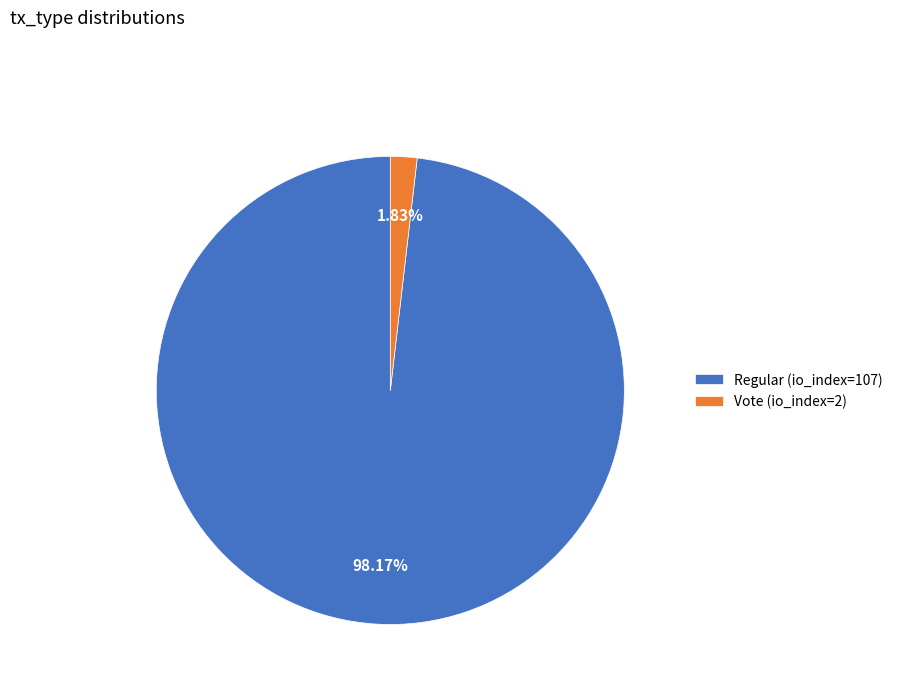

Between Vote (io_index=2) and Regular (io_index=107), which is larger?

Regular (io_index=107)